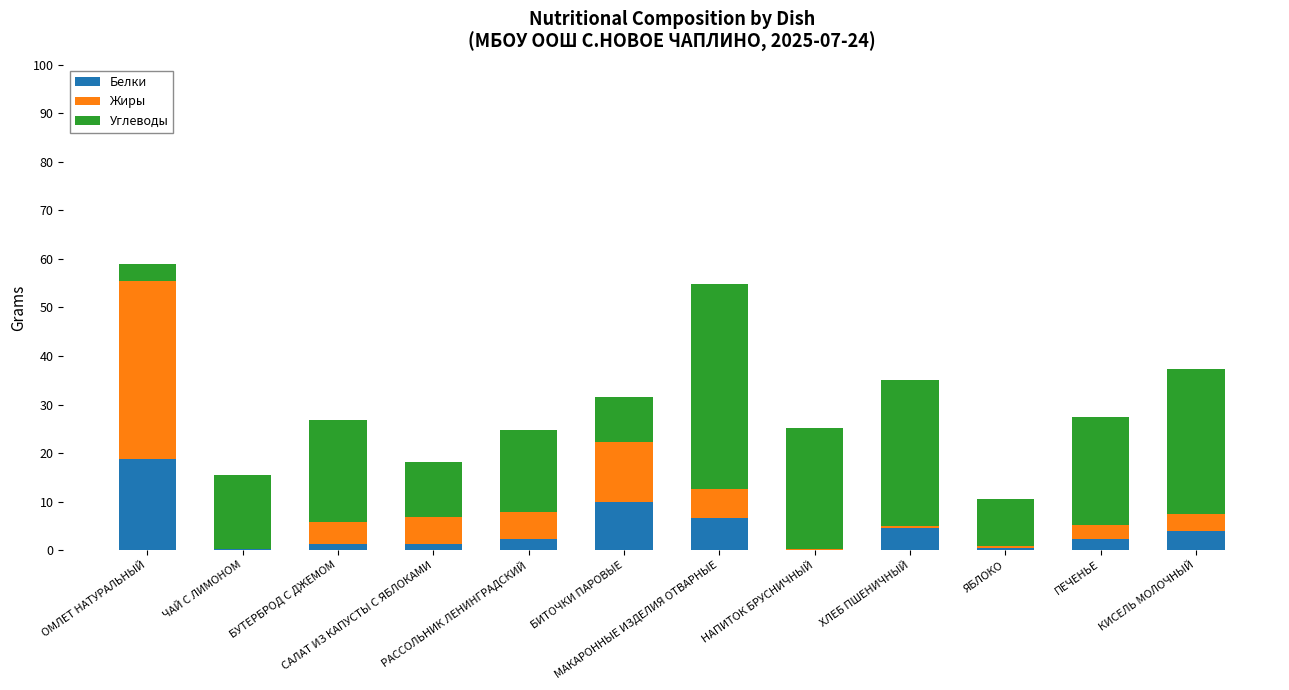

What is the sum of all Белки values?

51.5